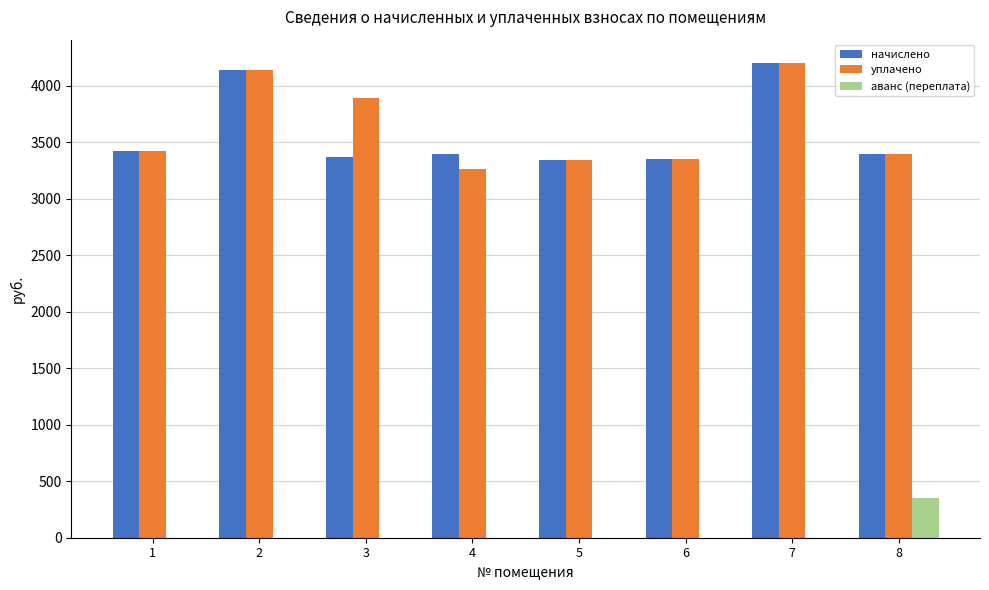

Are the bars grouped side by side (vs. stacked)?

Yes